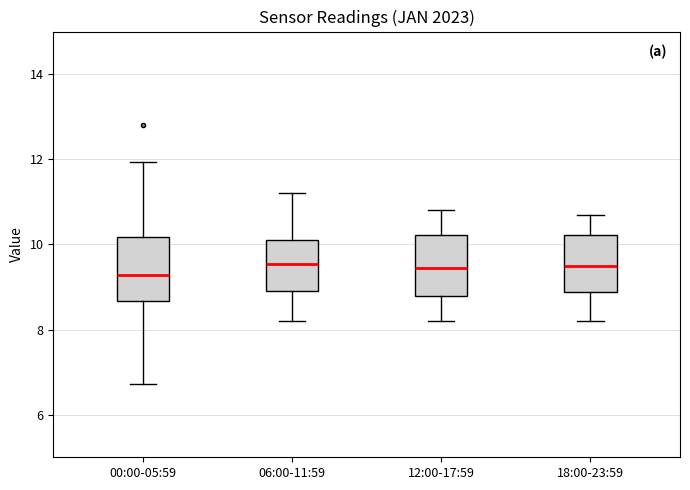

Reading left to right, transcribe this box plot: for each box, give where its median line is, the range the box spans, and where its two whiskers end, as read against the y-axis. The values are not printed on the chart, so give them approximately, as read against the axis.

00:00-05:59: median 9.2, box 8.6 to 10.2, whiskers 6.8 to 12.0
06:00-11:59: median 9.6, box 9.0 to 10.2, whiskers 8.2 to 11.2
12:00-17:59: median 9.4, box 8.8 to 10.2, whiskers 8.2 to 10.8
18:00-23:59: median 9.6, box 8.8 to 10.2, whiskers 8.2 to 10.8